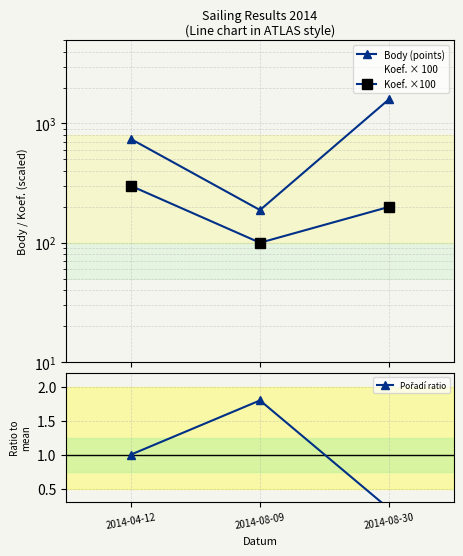

What is the value of the Body (points) point at the 3rd from the left?

1600.0